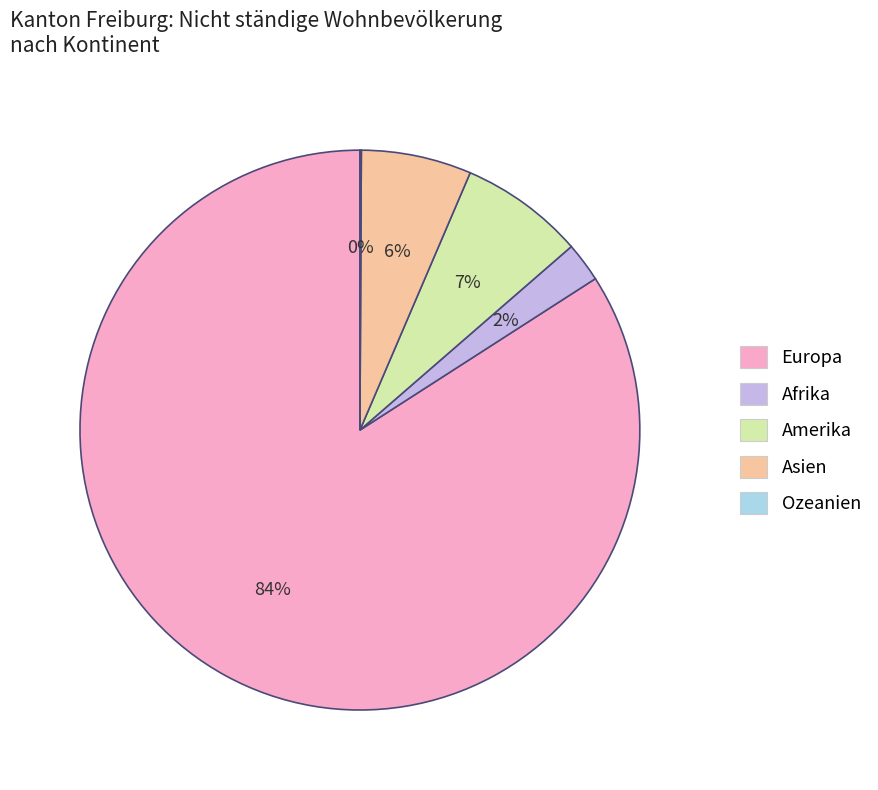

Which slice is the largest?

Europa